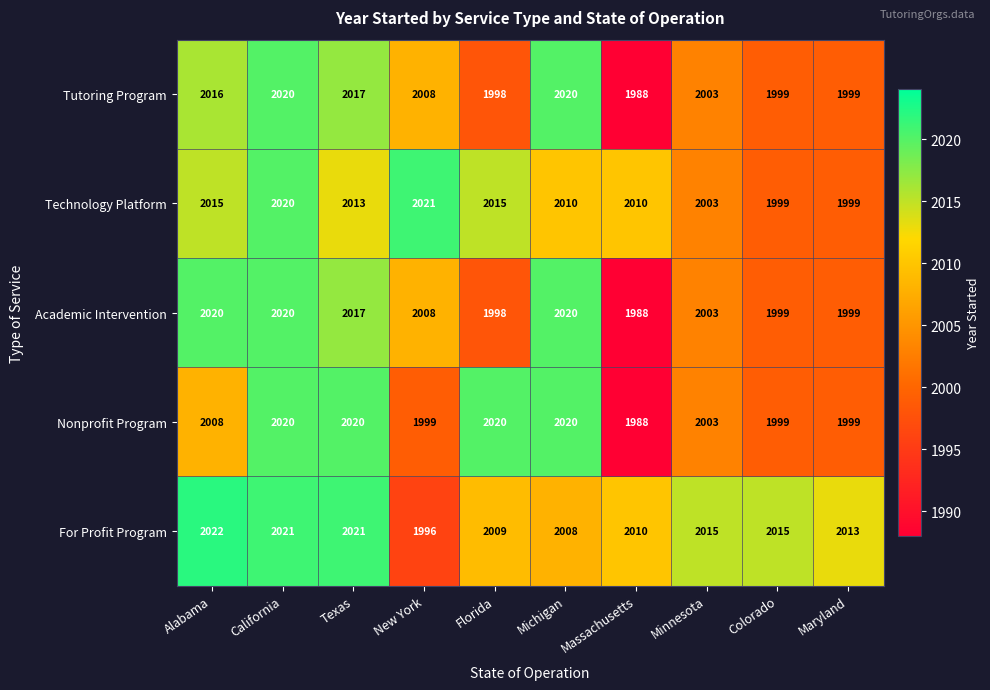

What is the minimum value for Academic Intervention?

1988